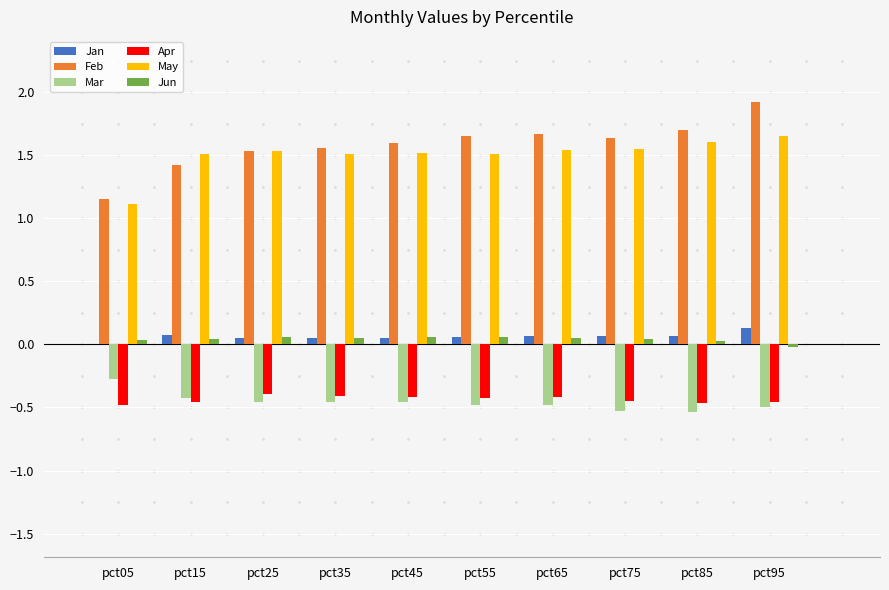

The Feb series shows 2.7 at pct55. True or false?

False